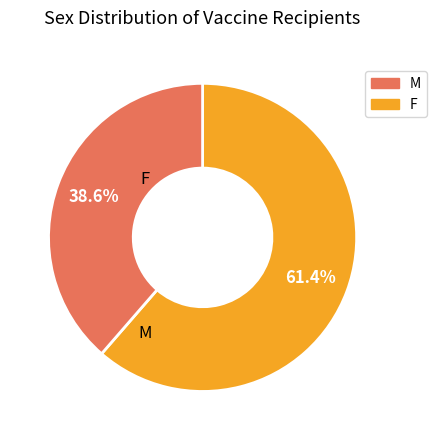

Is there any slice that represents more than half of the pie?

Yes